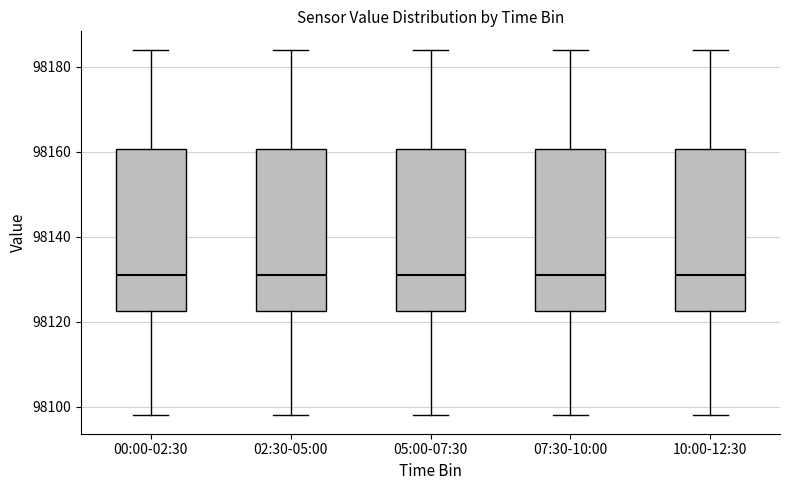

Reading left to right, transcribe this box plot: for each box, give where its median line is, the range the box spans, and where its two whiskers end, as read against the y-axis. The values are not printed on the chart, so give them approximately, as read against the axis.

00:00-02:30: median 98130, box 98122 to 98160, whiskers 98098 to 98184
02:30-05:00: median 98130, box 98122 to 98160, whiskers 98098 to 98184
05:00-07:30: median 98130, box 98122 to 98160, whiskers 98098 to 98184
07:30-10:00: median 98130, box 98122 to 98160, whiskers 98098 to 98184
10:00-12:30: median 98130, box 98122 to 98160, whiskers 98098 to 98184